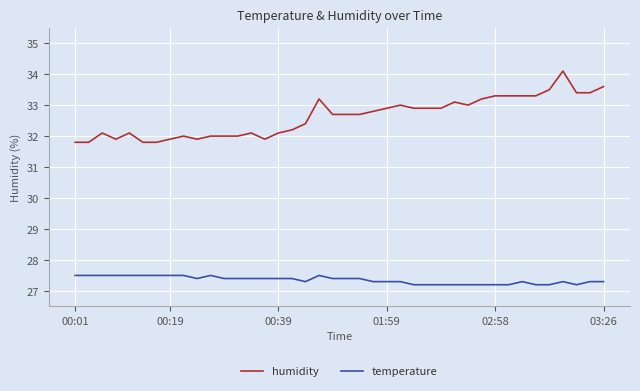

What is the difference between the maximum and minimum values in the temperature series?

0.3